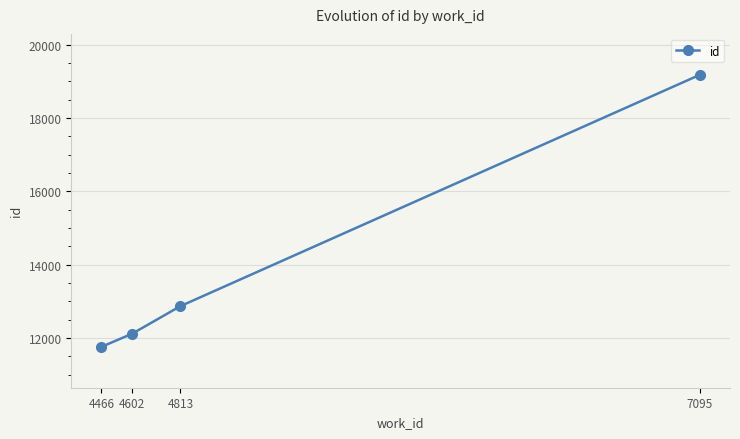

Approximately how many times larger is the value at 4813 compared to 4602?

1.1